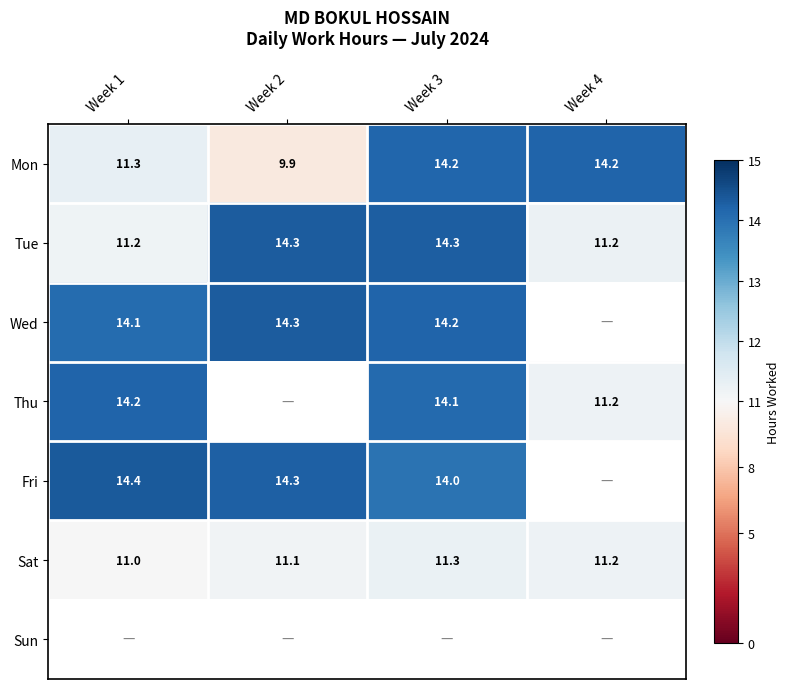

Which series has the widest spread of values?

Mon